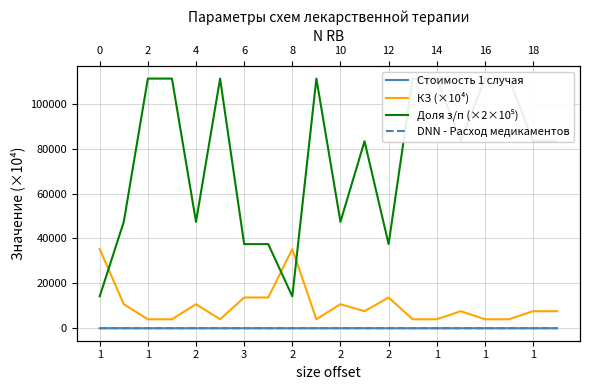

True or false: Доля з/п (×2×10⁵) and Стоимость 1 случая intersect in this chart.

False